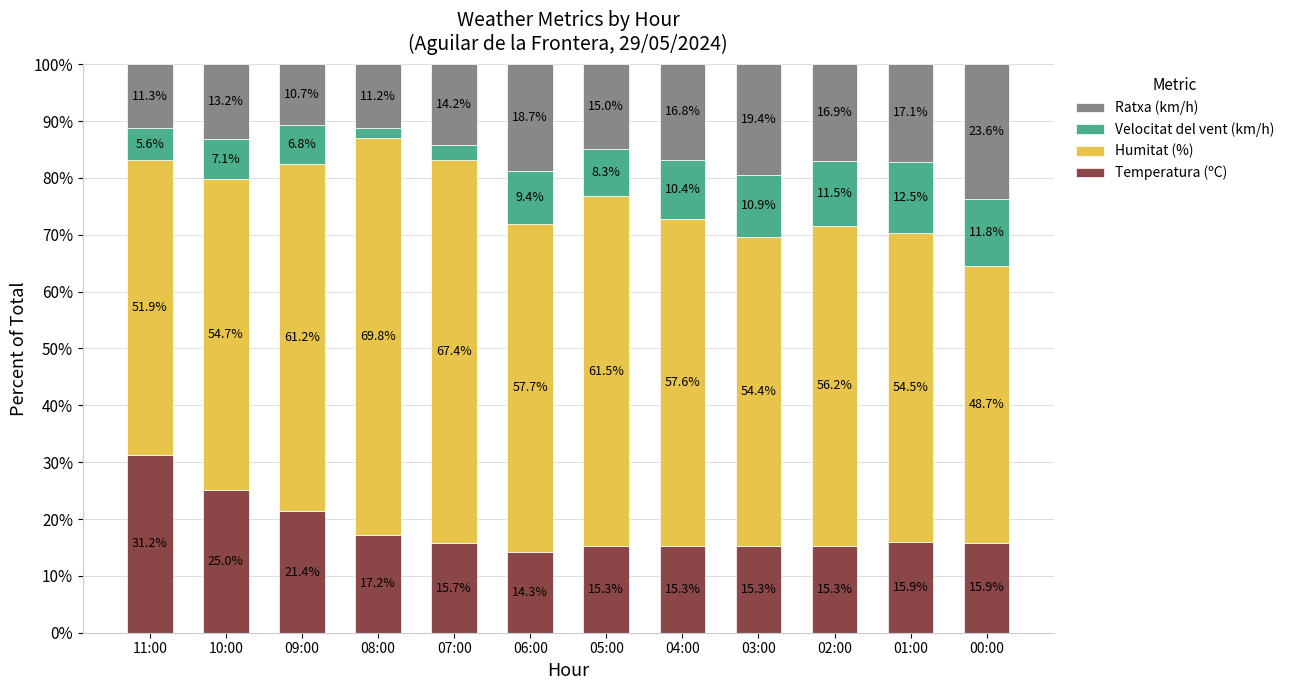

How many data points does each series have?

12